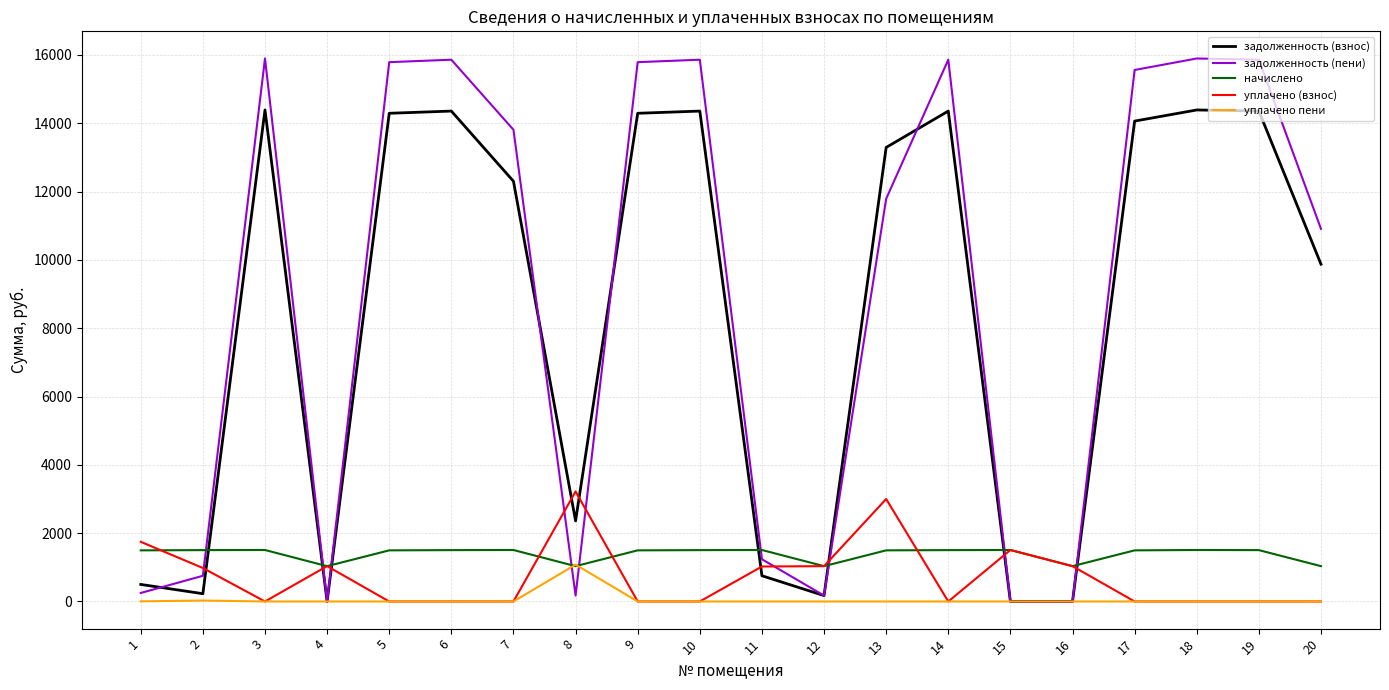

What is the sum of the начислено values at 4 and 5?

2531.1